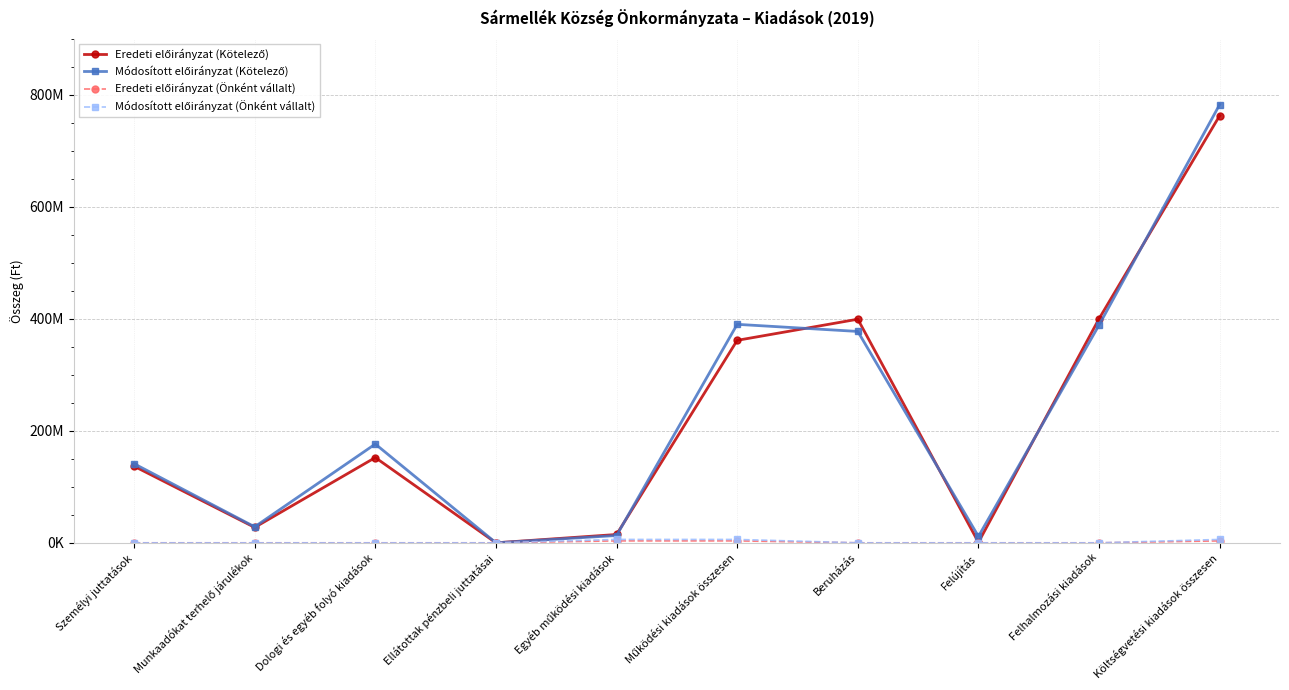

True or false: Módosított előirányzat (Kötelező) and Eredeti előirányzat (Kötelező) cross at least once.

True